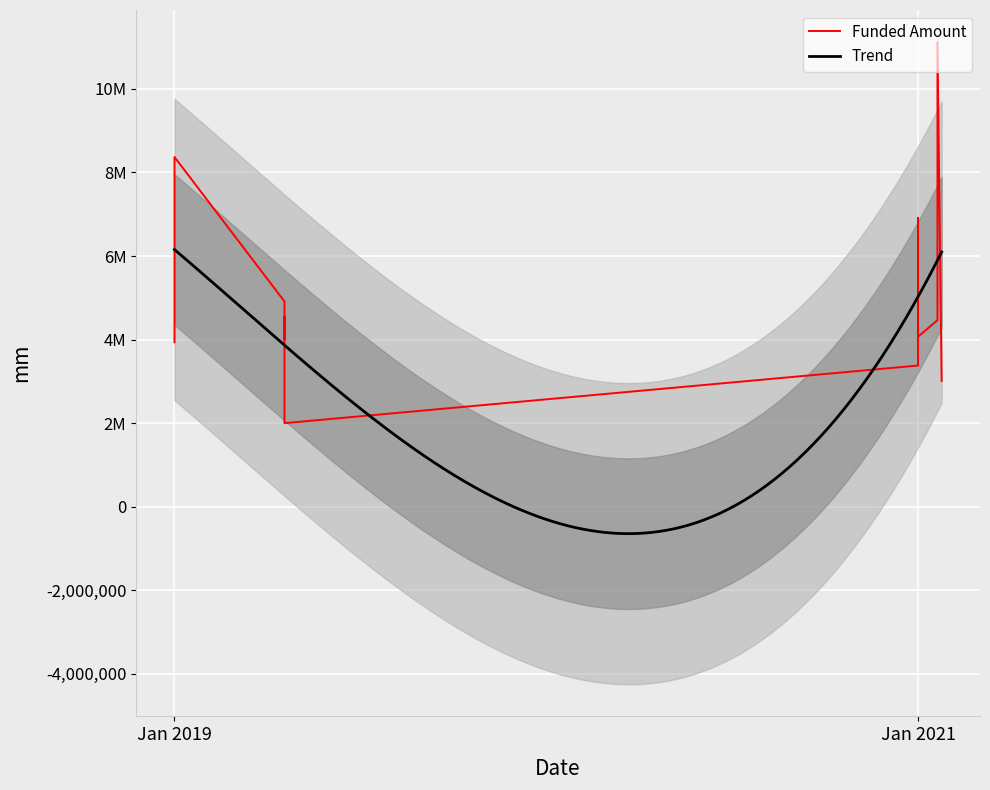

At which label is the value closest to 6560141?

2021-01-15